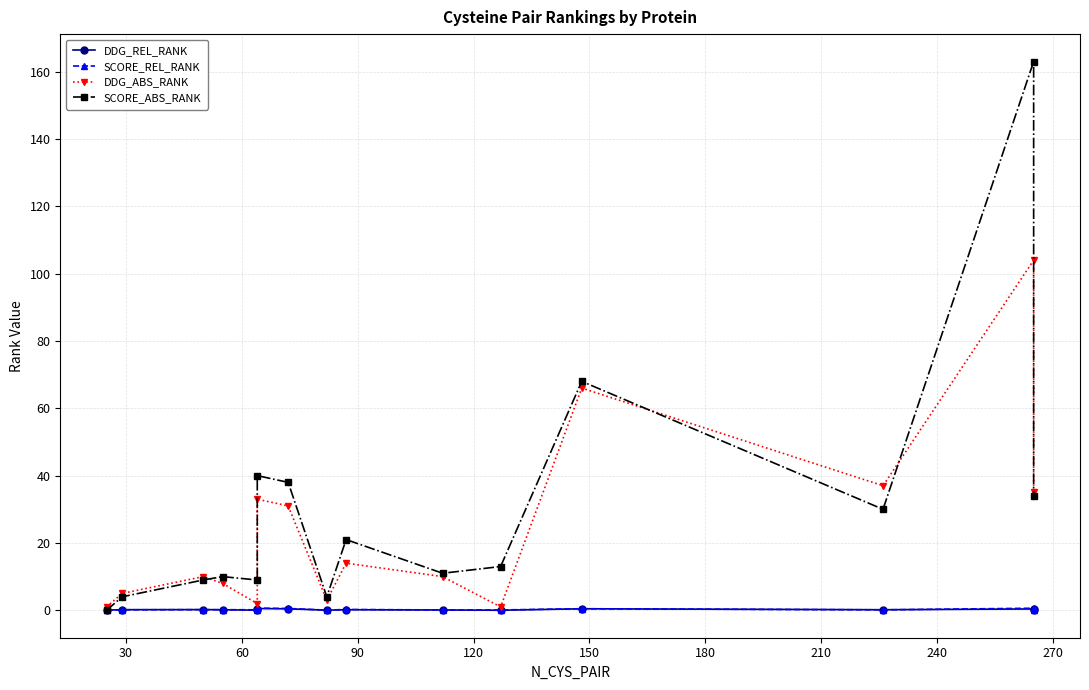

Is it true that DDG_ABS_RANK equals 3.1 at 90?

False